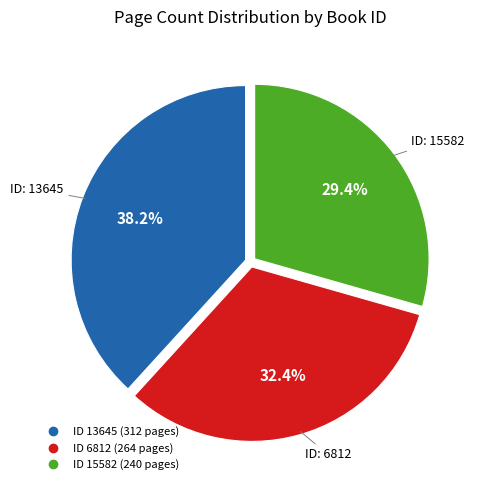

Is there a majority slice in this chart?

No